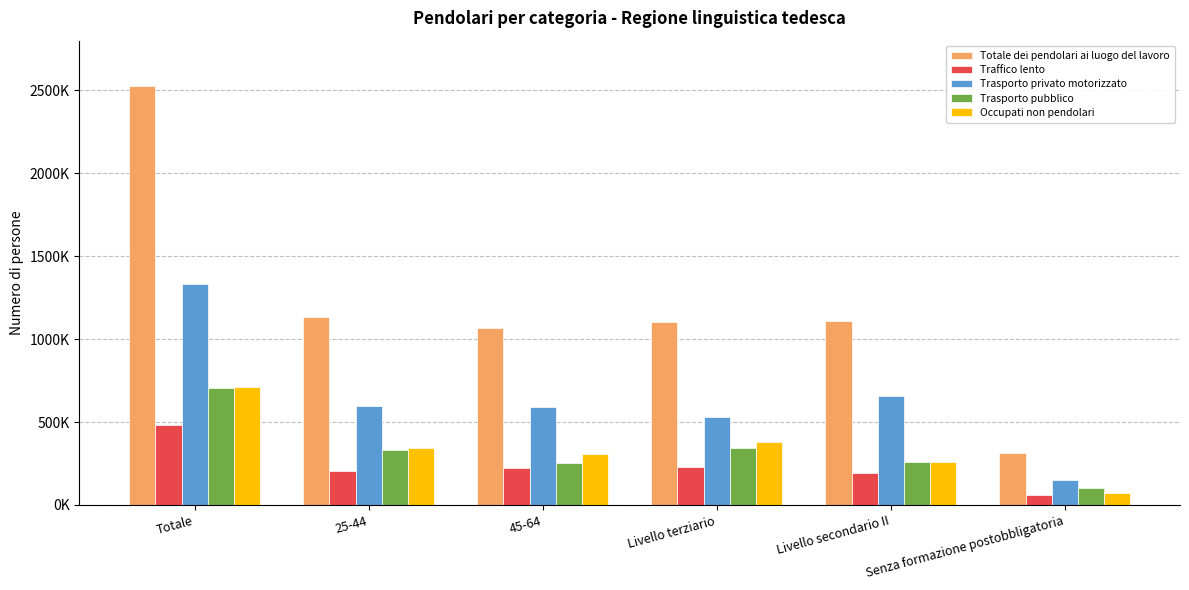

What is the spread (max minus min) of values at 45-64?

848724.8